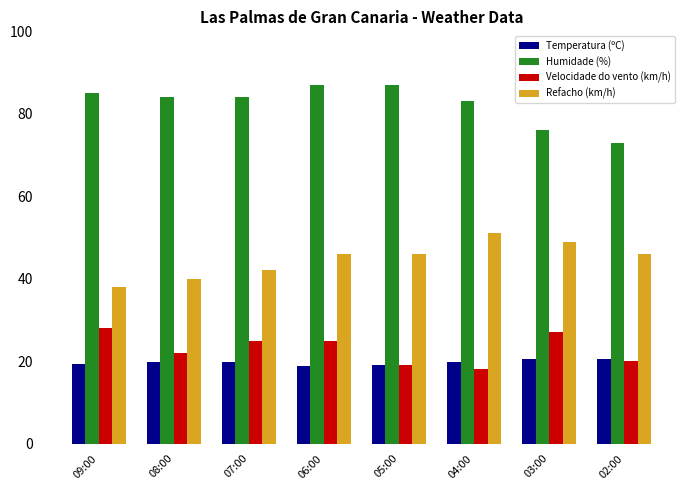

Rank the series by their maximum value, from highest to lowest.

Humidade (%), Refacho (km/h), Velocidade do vento (km/h), Temperatura (ºC)